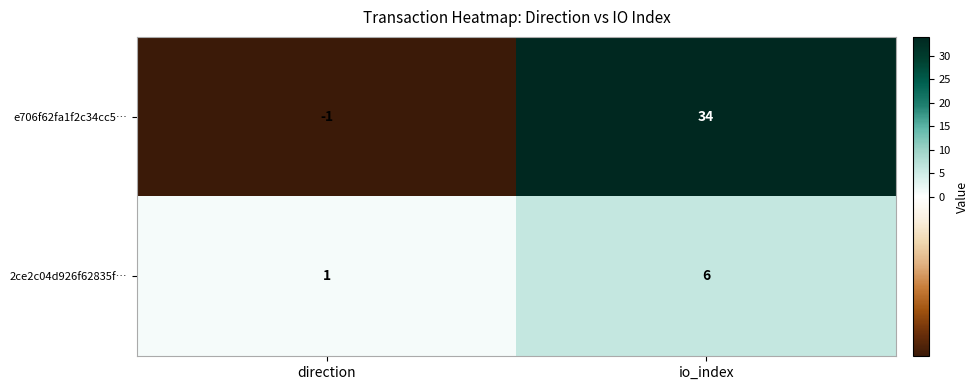

At which category is the sum across all series the highest?

io_index